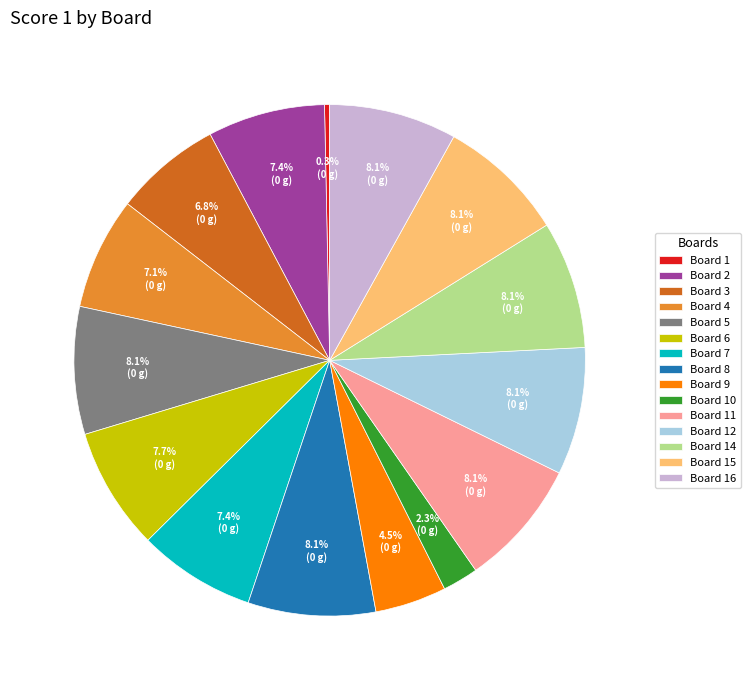

Is there any slice that represents more than half of the pie?

No